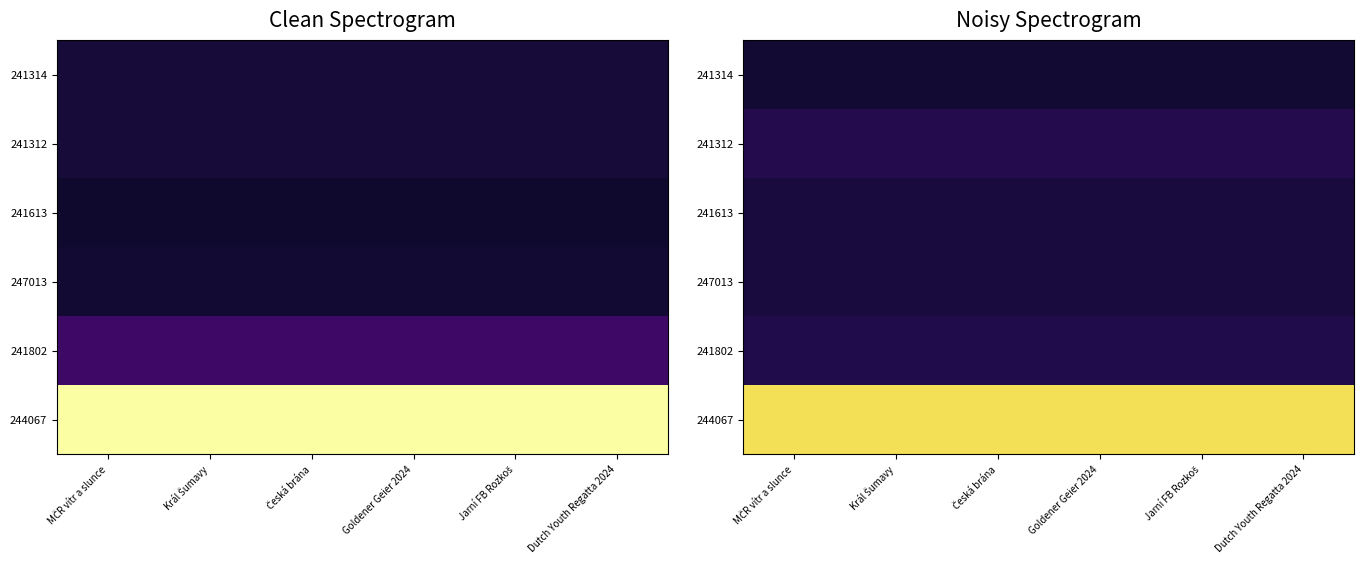

What is the sum of all 244067 values?

29180.0